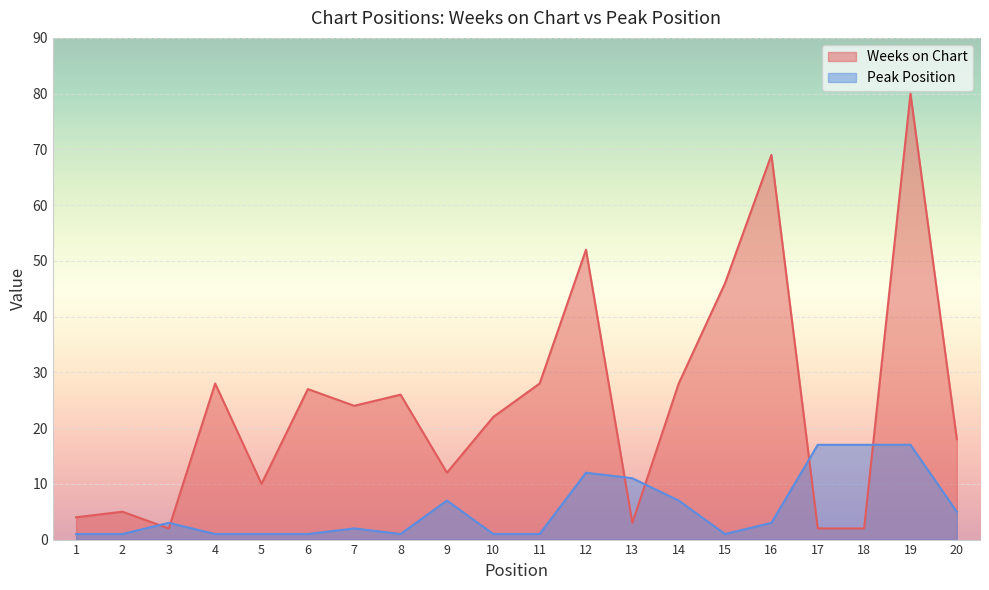

Reading left to right, list all the values displayed in this chart.

Weeks on Chart: 1=4	2=5	3=2	4=28	5=10	6=27	7=24	8=26	9=12	10=22	11=28	12=52	13=3	14=28	15=46	16=69	17=2	18=2	19=80	20=18
Peak Position: 1=1	2=1	3=3	4=1	5=1	6=1	7=2	8=1	9=7	10=1	11=1	12=12	13=11	14=7	15=1	16=3	17=17	18=17	19=17	20=5